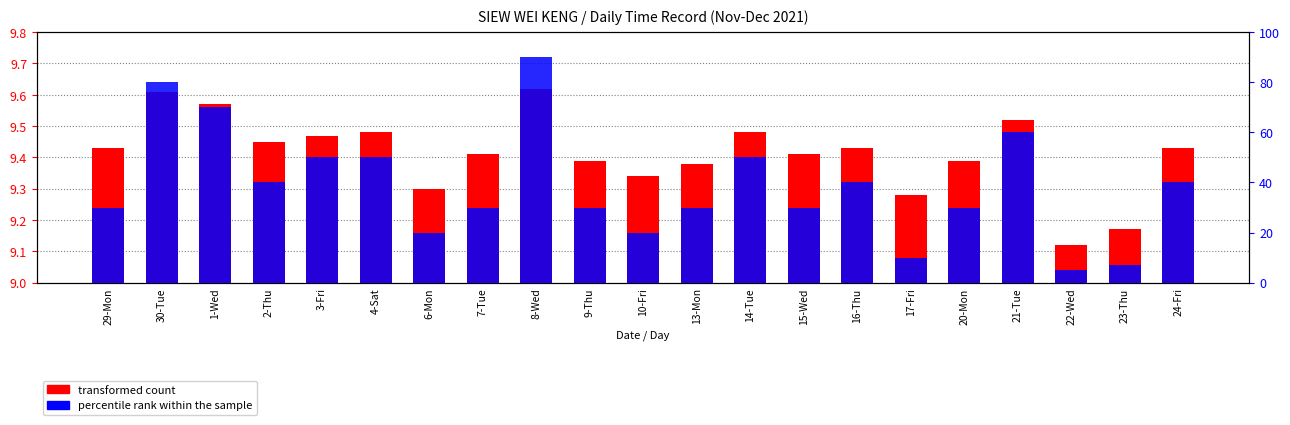

How many groups of bars are there?

21